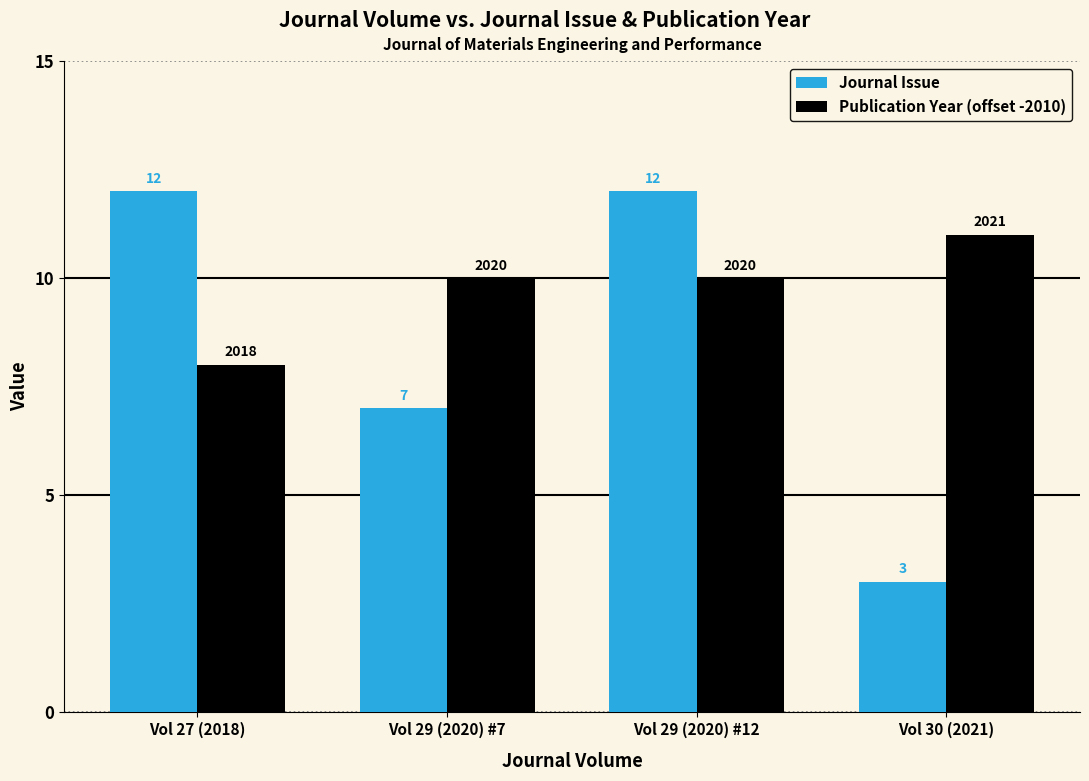

What is the label of the 4th bar from the left?

Vol 30 (2021)